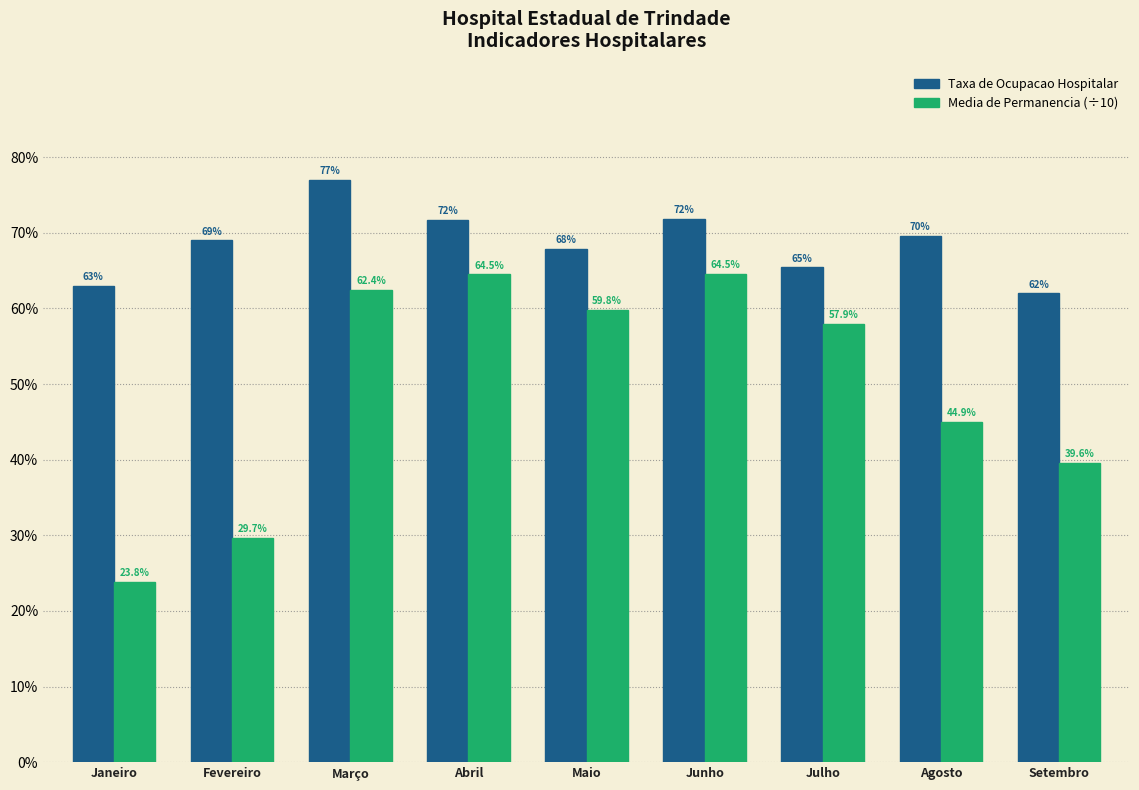

Are the bars grouped side by side (vs. stacked)?

Yes